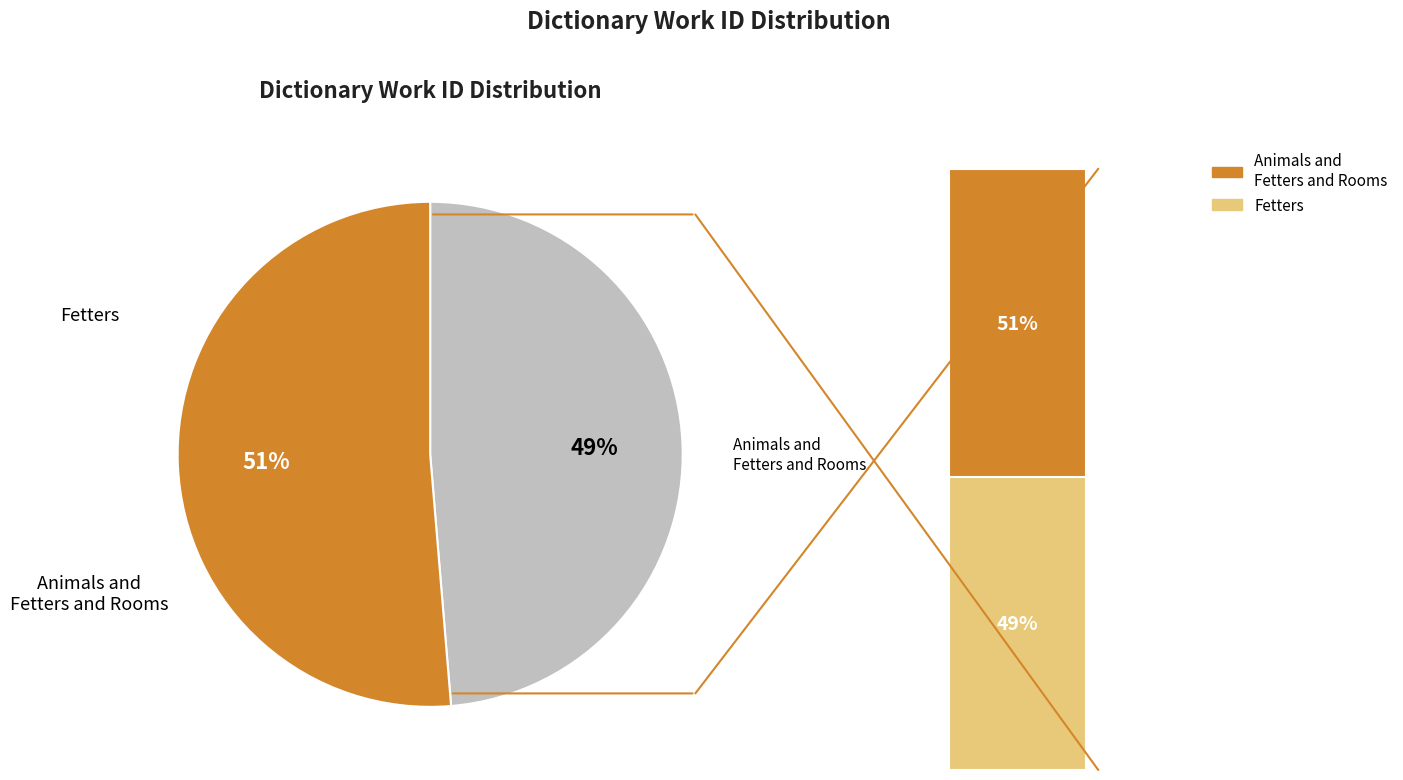

What portion of the pie excludes Animals and Fetters and Rooms?

48.7%